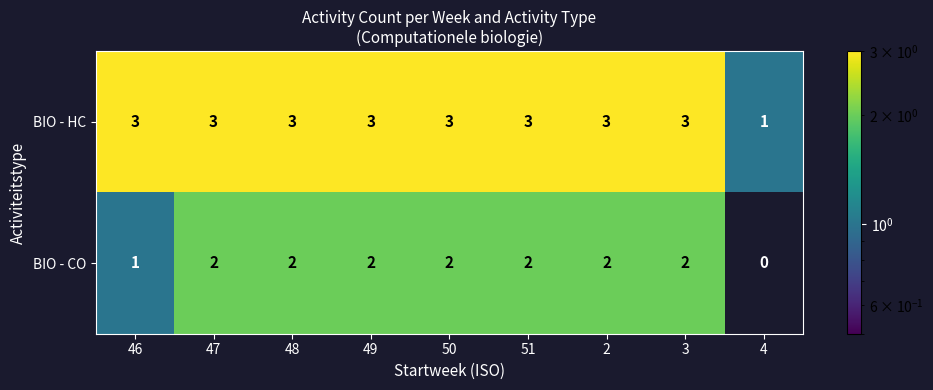

Reading left to right, what are all the values shown in this chart?

BIO - HC: 3	3	3	3	3	3	3	3	1
BIO - CO: 1	2	2	2	2	2	2	2	0